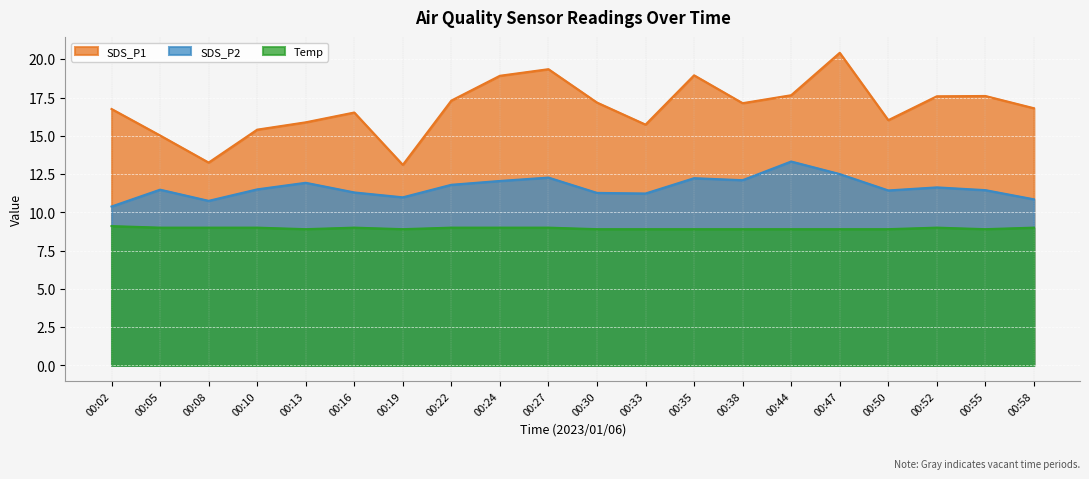

Reading left to right, what are all the values shown in this chart?

SDS_P1: 00:02=16.8	00:05=15.0	00:08=13.2	00:10=15.4	00:13=15.9	00:16=16.5	00:19=13.1	00:22=17.3	00:24=18.9	00:27=19.4	00:30=17.2	00:33=15.7	00:35=18.9	00:38=17.1	00:44=17.6	00:47=20.4	00:50=16.0	00:52=17.6	00:55=17.6	00:58=16.8
SDS_P2: 00:02=10.4	00:05=11.5	00:08=10.8	00:10=11.5	00:13=11.9	00:16=11.3	00:19=11.0	00:22=11.8	00:24=12.1	00:27=12.3	00:30=11.3	00:33=11.2	00:35=12.2	00:38=12.1	00:44=13.3	00:47=12.5	00:50=11.4	00:52=11.6	00:55=11.4	00:58=10.8
Temp: 00:02=9.1	00:05=9.0	00:08=9.0	00:10=9.0	00:13=8.9	00:16=9.0	00:19=8.9	00:22=9.0	00:24=9.0	00:27=9.0	00:30=8.9	00:33=8.9	00:35=8.9	00:38=8.9	00:44=8.9	00:47=8.9	00:50=8.9	00:52=9.0	00:55=8.9	00:58=9.0